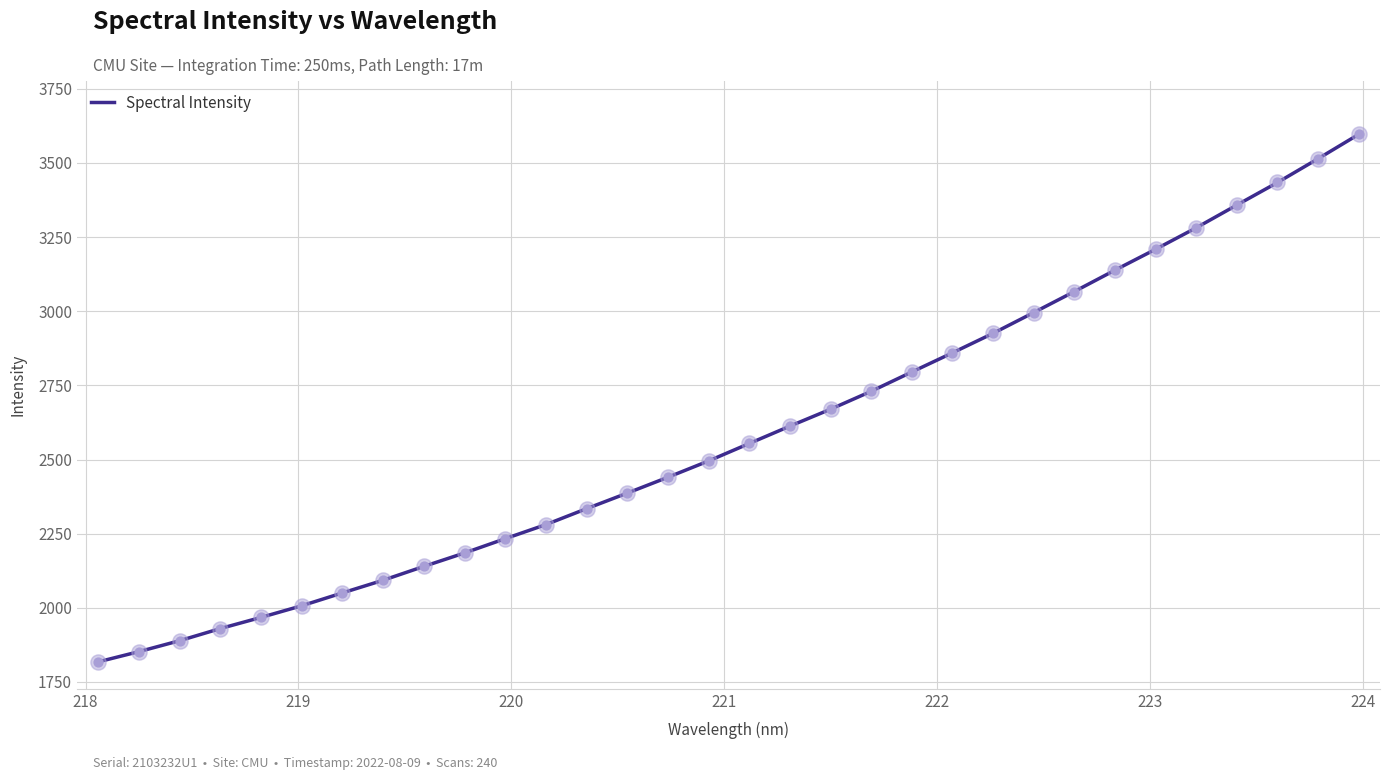

What is the greatest value displayed?

3596.6